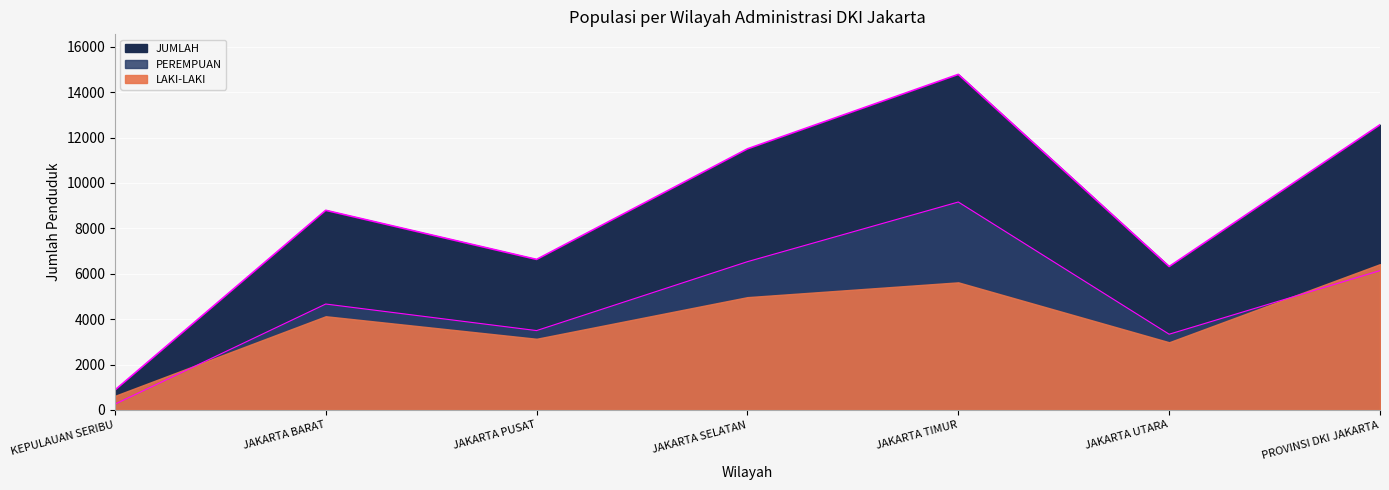

Which category has the lowest value in the JUMLAH series?

KEPULAUAN SERIBU